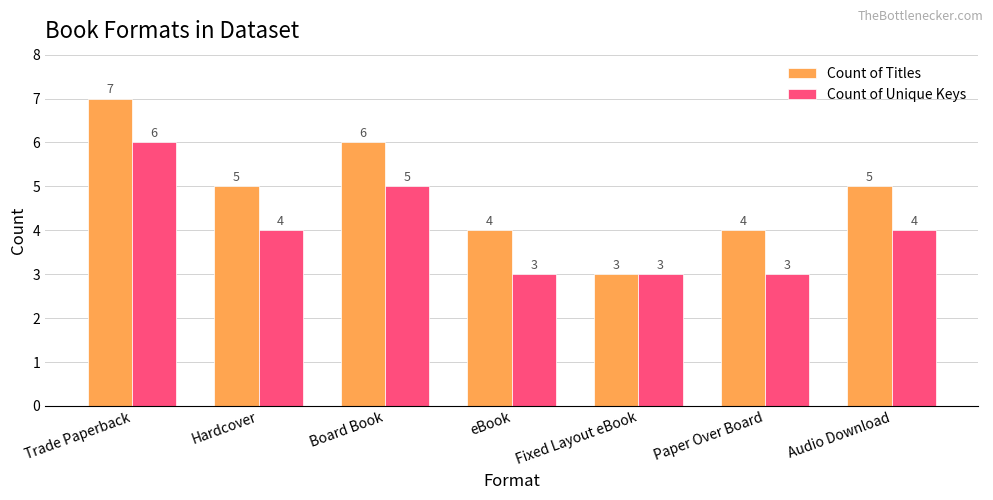

Which label corresponds to the largest value in the chart?

Trade Paperback